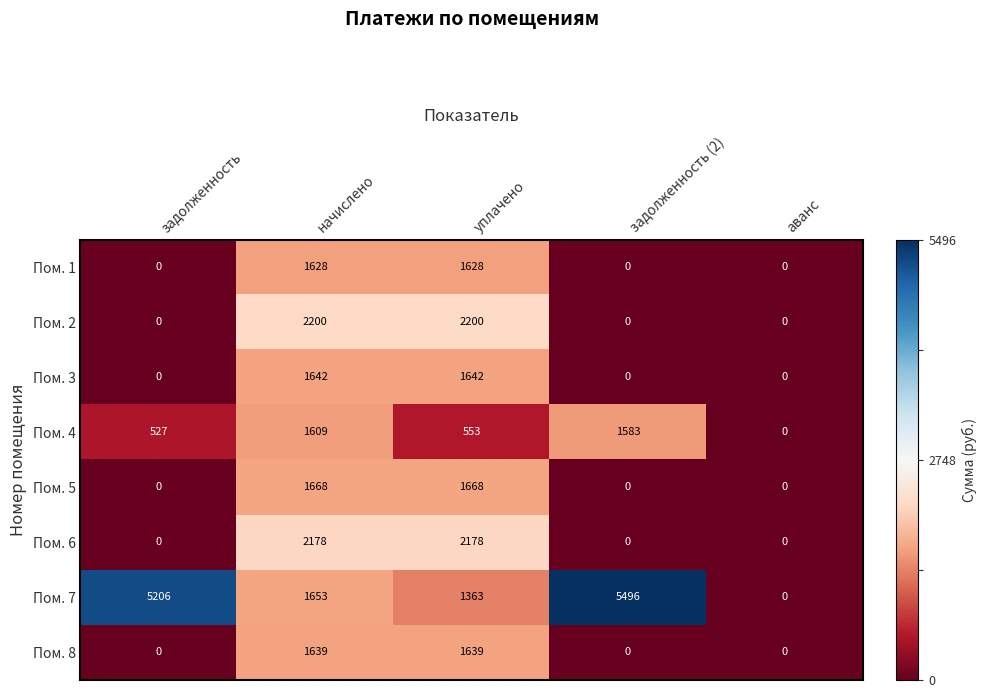

What is the maximum value shown in the chart?

5496